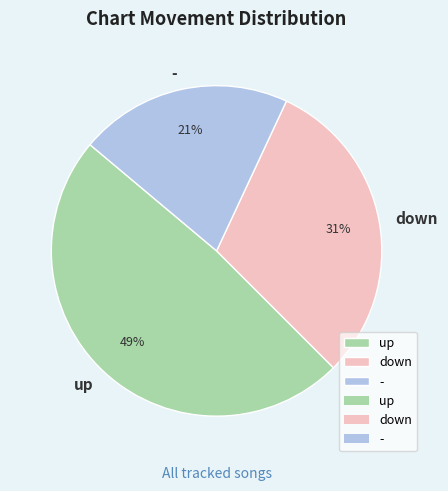

Rank the categories by value from lowest to highest.

-, down, up